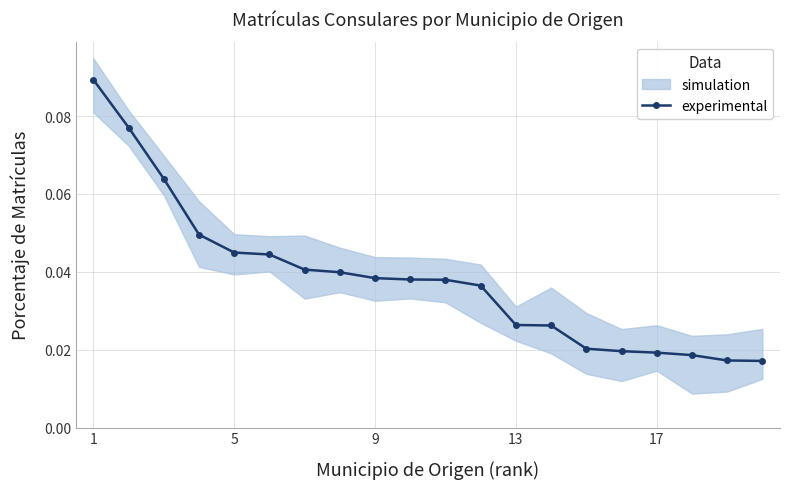

What is the difference between the maximum and minimum values?

0.1